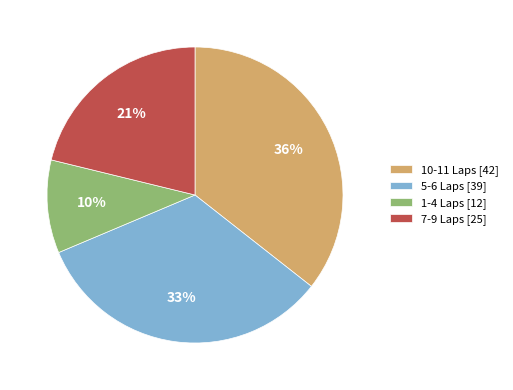

How many segments does this pie chart have?

4